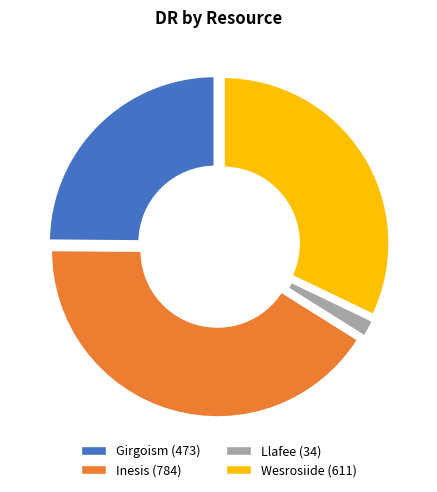

What is the change in value from Inesis to Wesrosiide?

-173